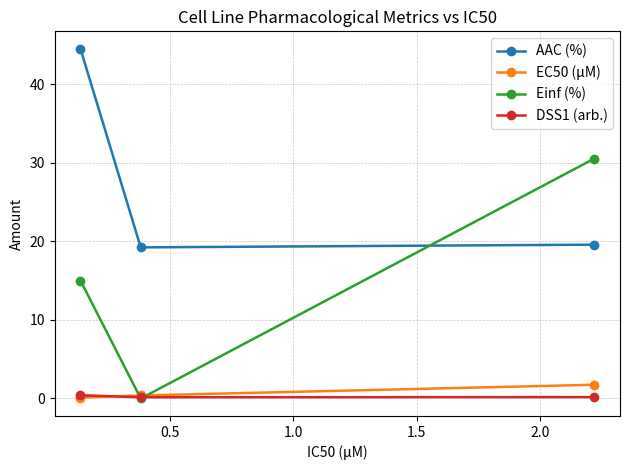

Reading left to right, what are all the values shown in this chart?

AAC (%): 44.5	19.2	19.6
EC50 (µM): 0.1	0.4	1.8
Einf (%): 15.0	0.0	30.5
DSS1 (arb.): 0.4	0.2	0.2